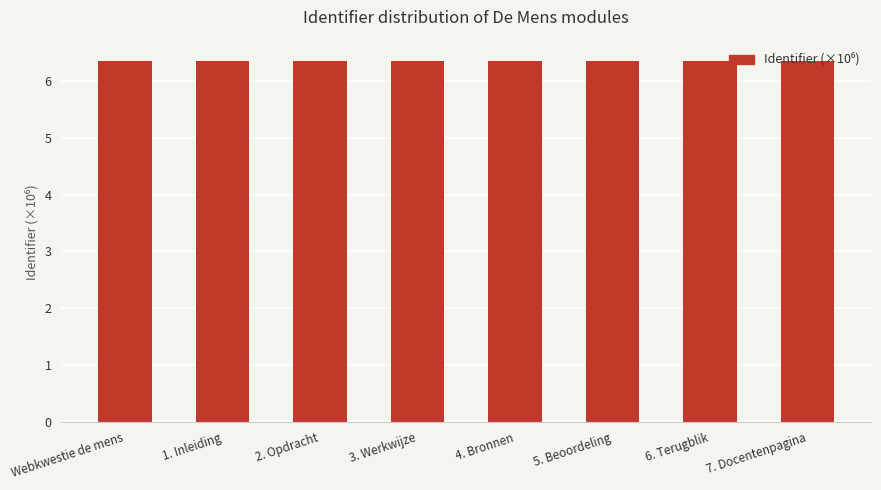

Are the bars grouped side by side (vs. stacked)?

No